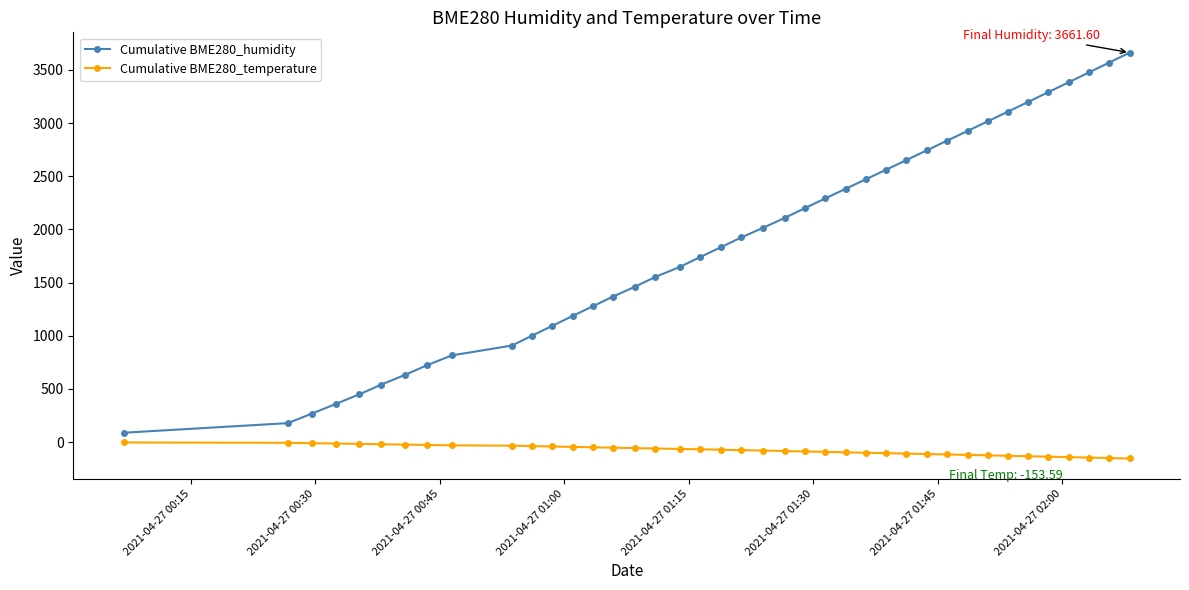

Does the chart display data point markers on the line(s)?

Yes